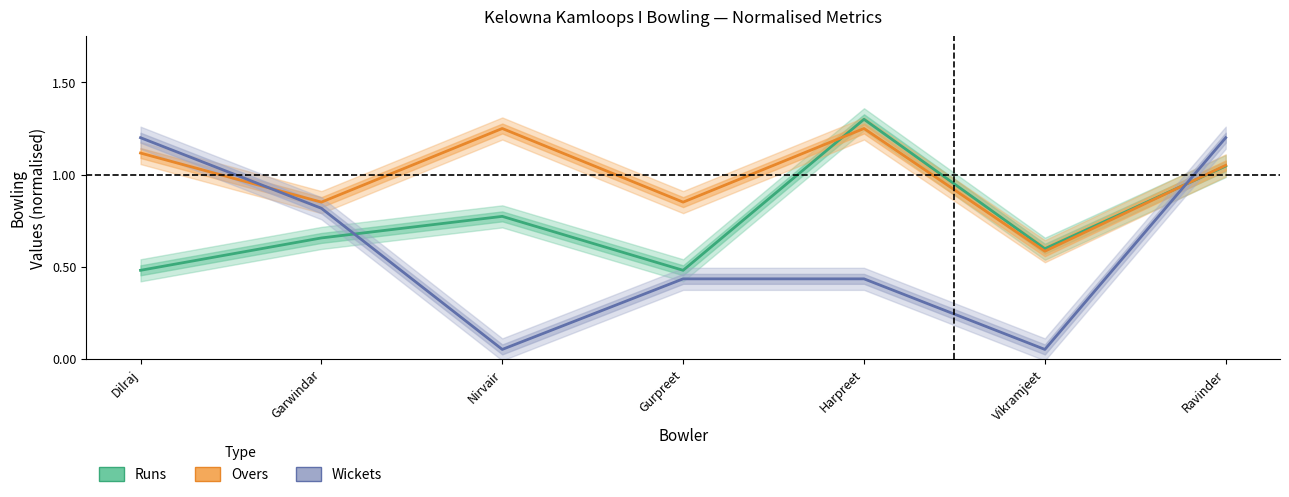

What is the average value of the Runs (normalised) series?

0.8